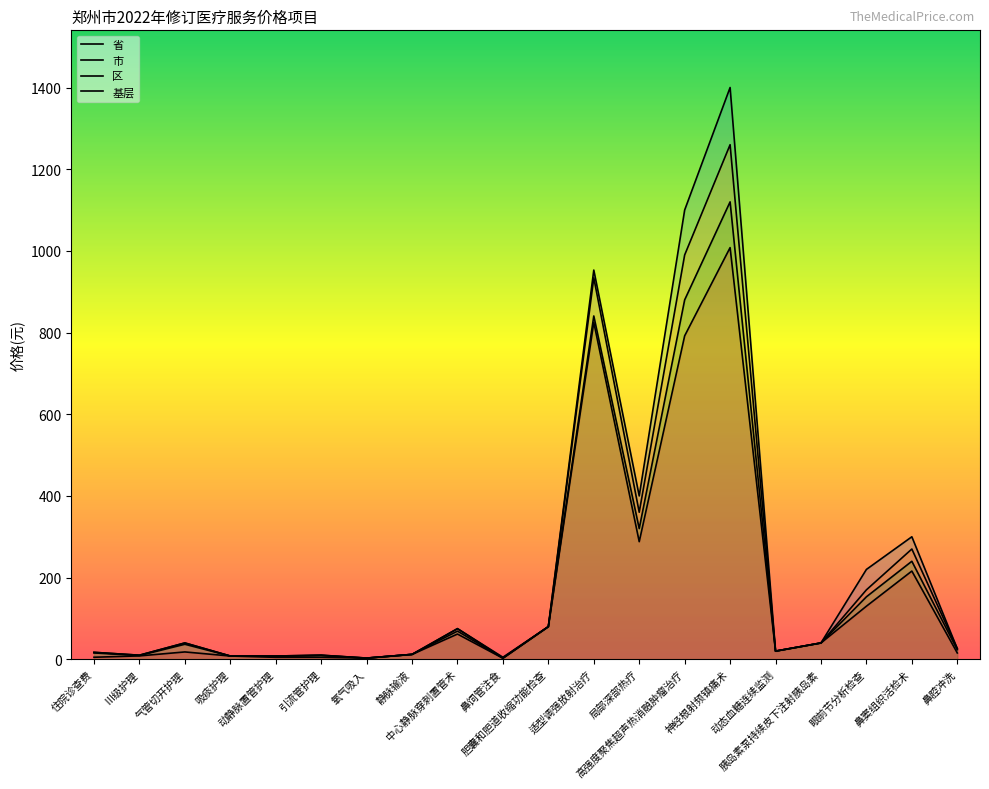

How many data points does each series have?

20